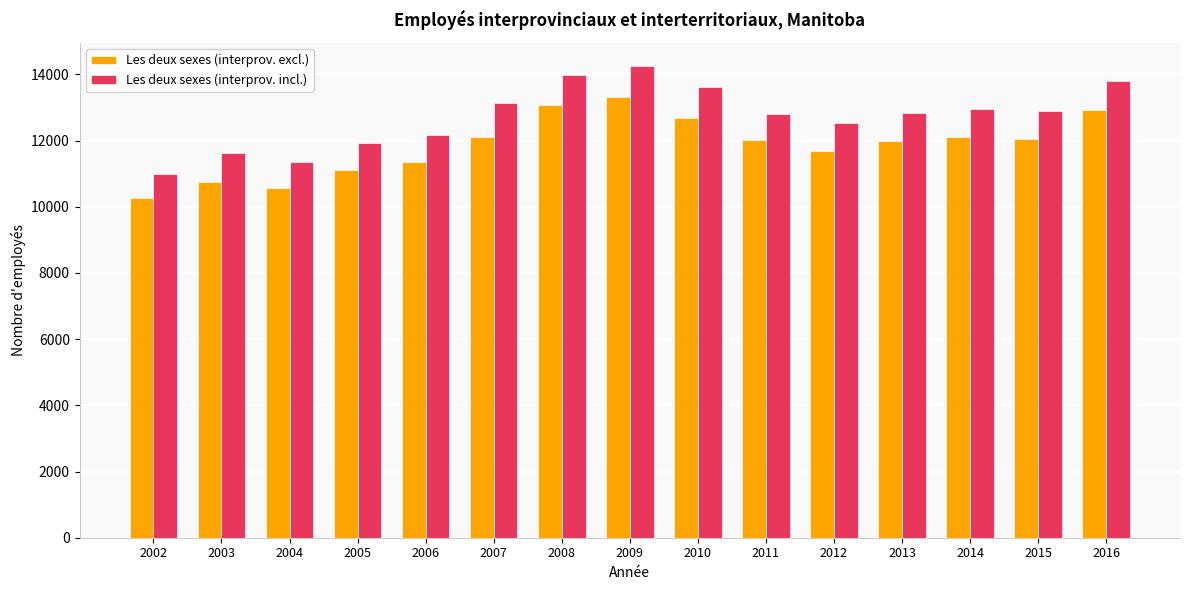

What is the difference between the highest and lowest values at 2004?

765